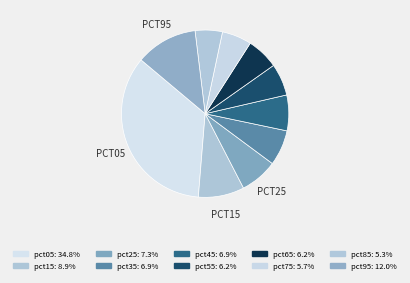

How many segments does this pie chart have?

10